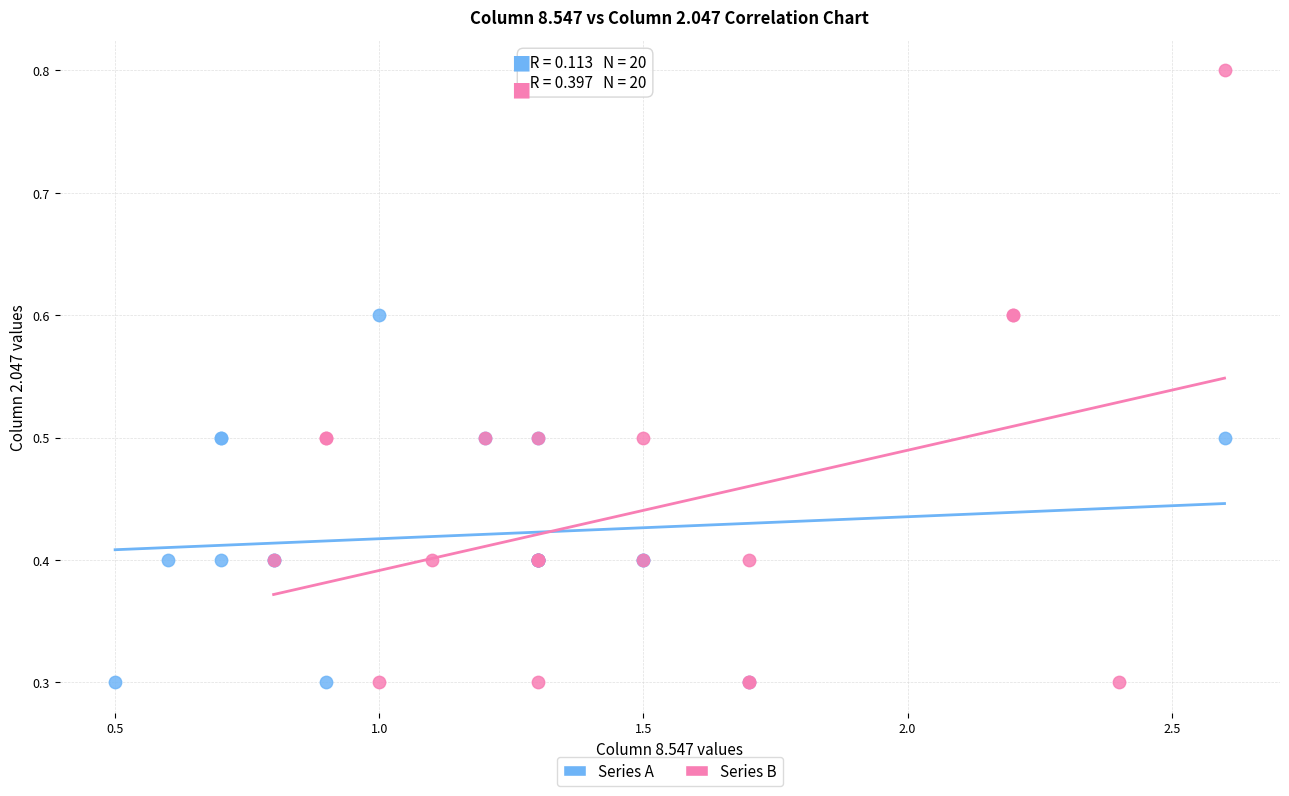

Which series has the largest Y range (max minus min)?

Series B